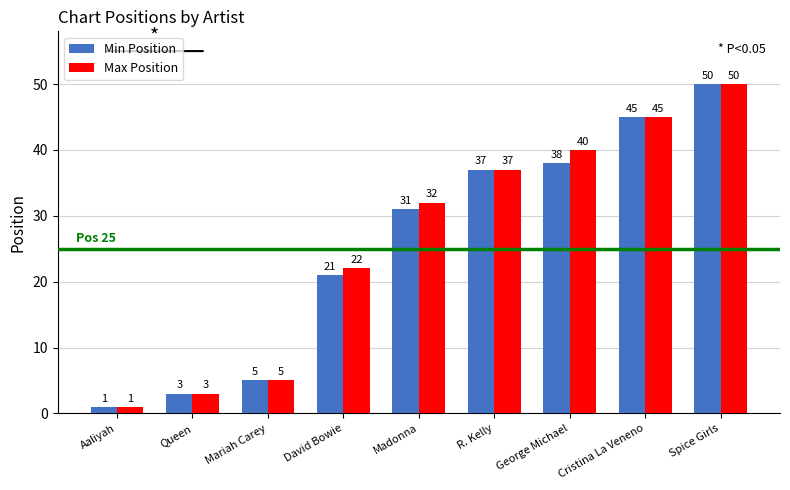

Where is Max Position nearest to the value 25?

David Bowie